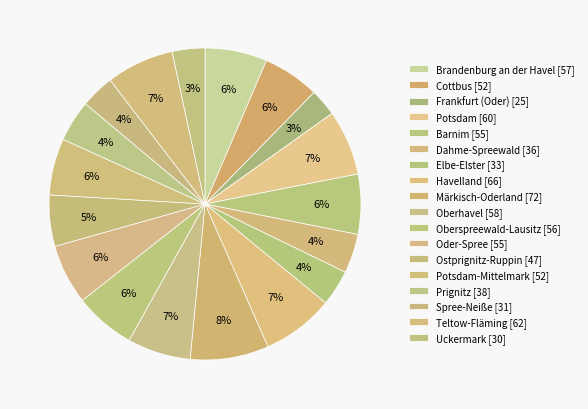

Which slice is the smallest?

Frankfurt (Oder)